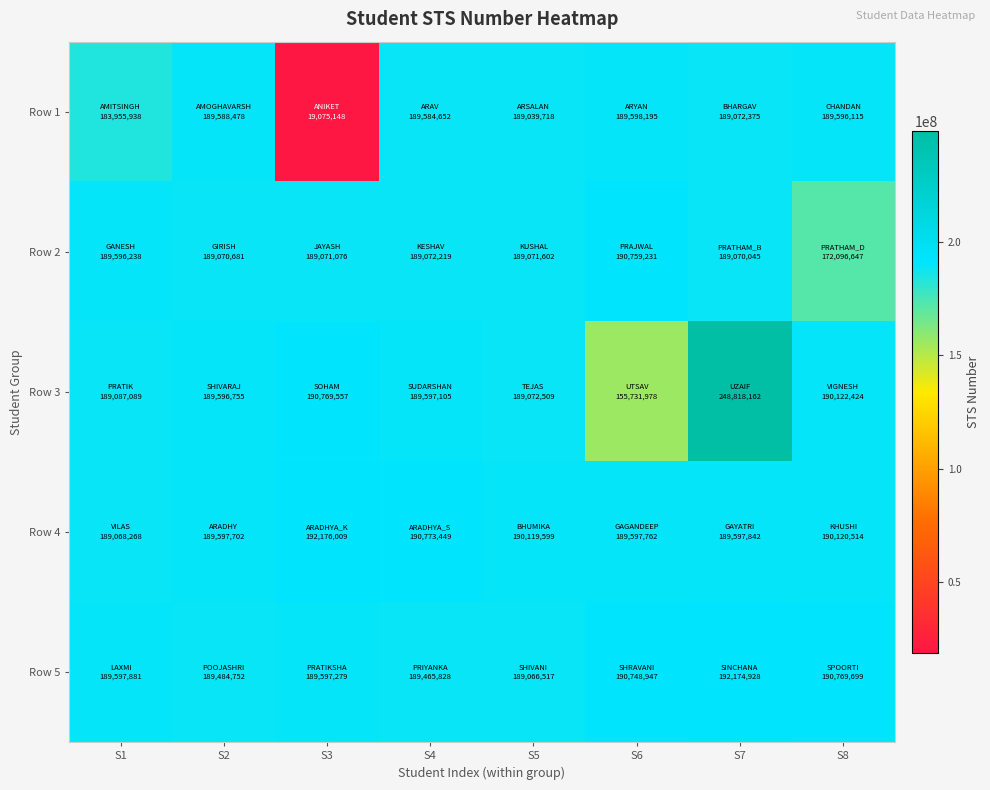

Reading left to right, transcribe all the data shown in this chart.

Row 1: S1=183955938	S2=189588478	S3=19075148	S4=189584652	S5=189039718	S6=189598195	S7=189072375	S8=189596115
Row 2: S1=189596238	S2=189070681	S3=189071076	S4=189072219	S5=189071602	S6=190759231	S7=189070045	S8=172096647
Row 3: S1=189087089	S2=189596755	S3=190769557	S4=189597105	S5=189072509	S6=155731978	S7=248818162	S8=190122424
Row 4: S1=189068268	S2=189597702	S3=192176009	S4=190773449	S5=190119599	S6=189597762	S7=189597842	S8=190120514
Row 5: S1=189597881	S2=189484752	S3=189597279	S4=189465828	S5=189066517	S6=190748947	S7=192174928	S8=190769699